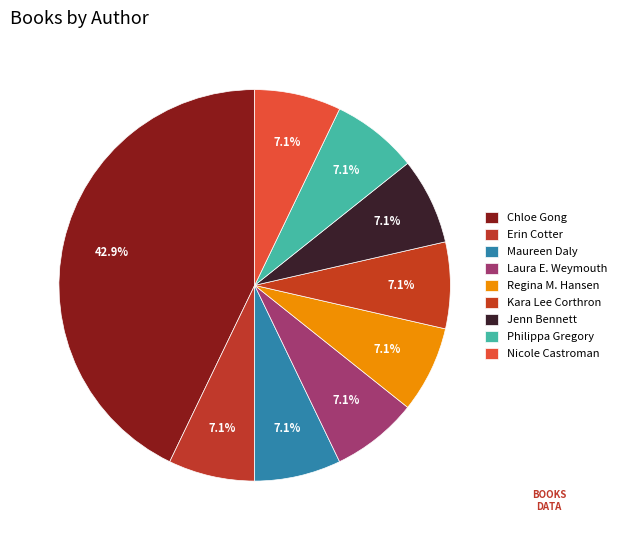

What percentage is the Nicole Castroman slice, to the nearest percent?

7%